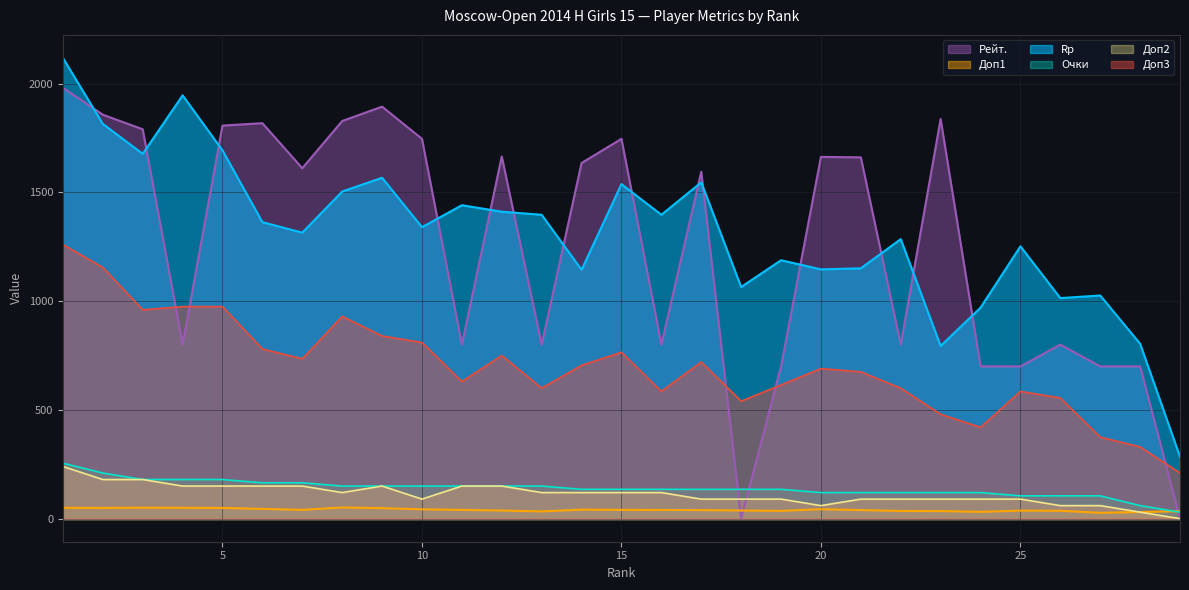

True or false: Доп2 and Rp cross at least once.

False